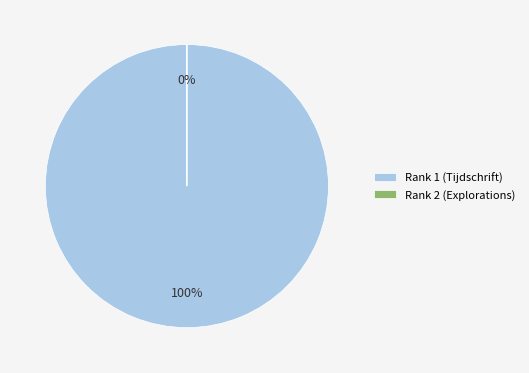

Rank the categories by value from highest to lowest.

Rank 1 (Tijdschrift), Rank 2 (Explorations)